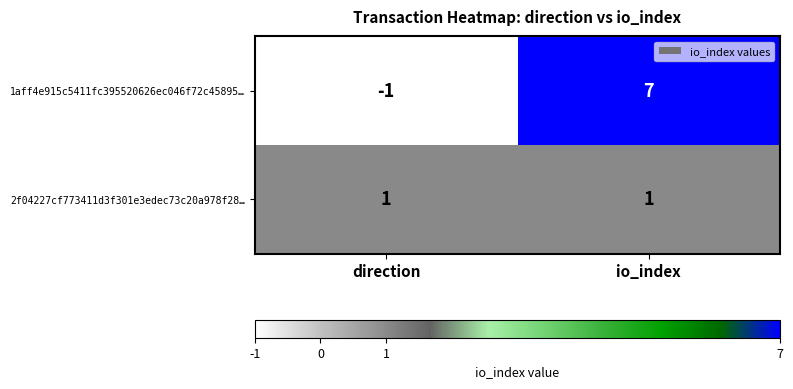

Which series has the widest spread of values?

1aff4e915c5411fc395520626ec046f72c45895…